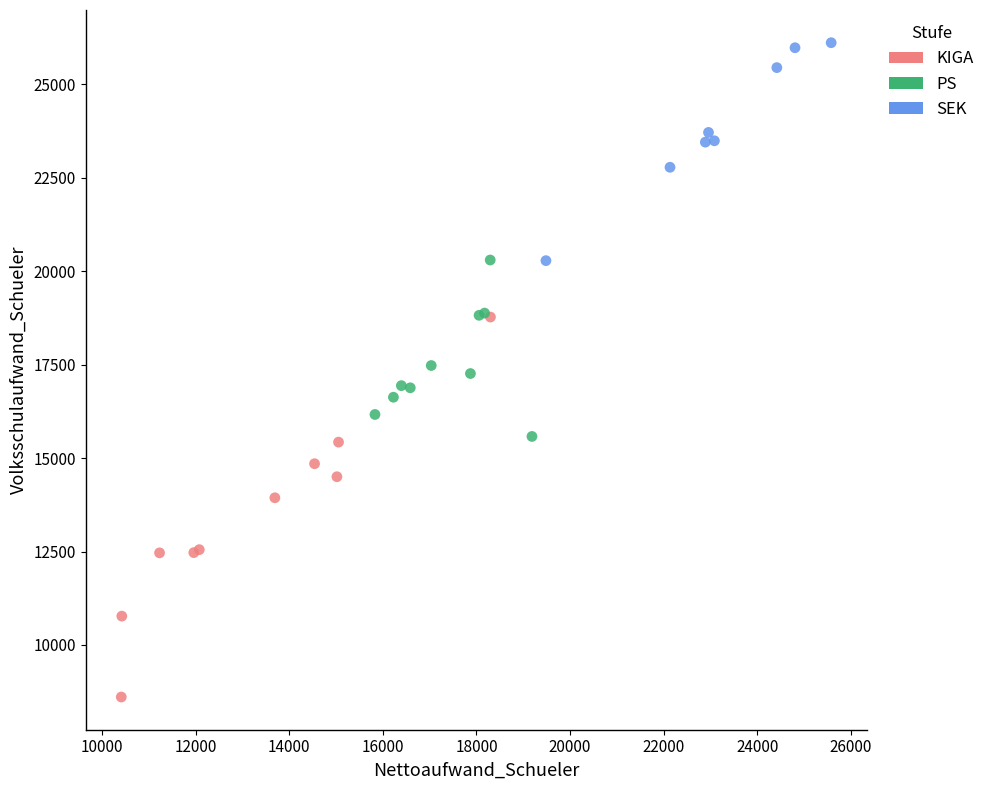

Which series reaches the maximum Y coordinate?

SEK